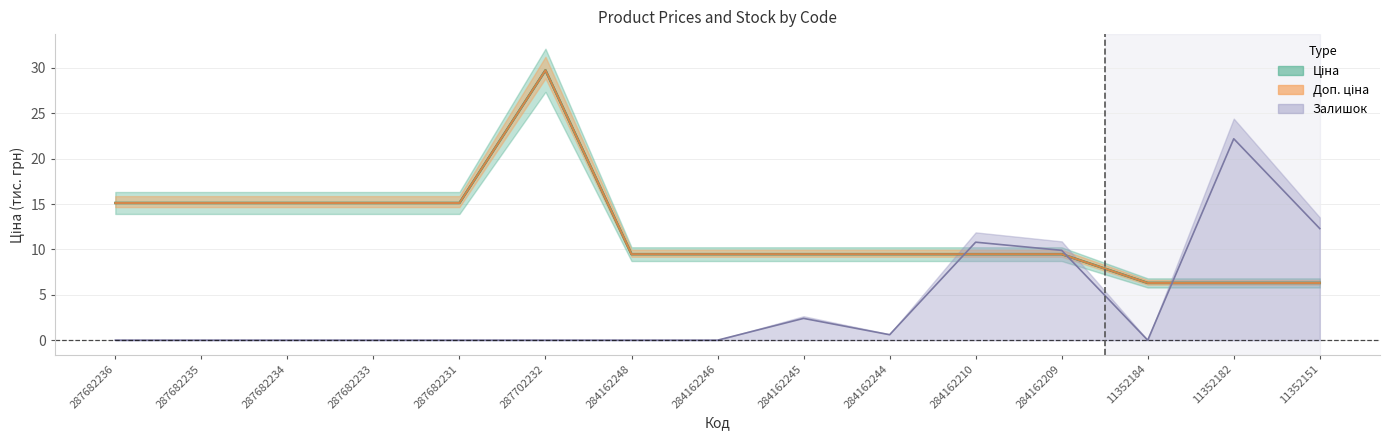

Between 287682231 and 287702232, which is larger?

287702232